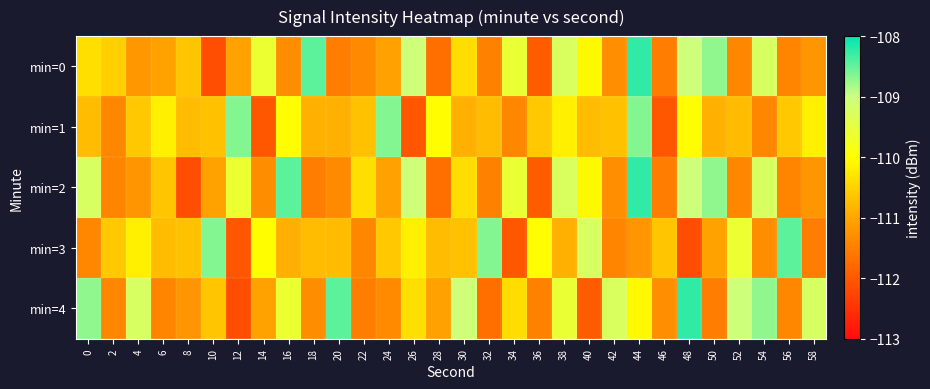

Reading left to right, list all the values displayed in this chart.

min=0: 0=-110.3	2=-110.5	4=-111.2	6=-111.0	8=-110.6	10=-112.1	12=-111.0	14=-109.6	16=-111.3	18=-108.5	20=-111.5	22=-111.4	24=-111.1	26=-109.1	28=-111.7	30=-110.4	32=-111.5	34=-109.6	36=-112.0	38=-109.3	40=-110.1	42=-111.3	44=-108.2	46=-111.5	48=-109.1	50=-108.7	52=-111.4	54=-109.2	56=-111.4	58=-111.2
min=1: 0=-110.7	2=-111.4	4=-110.6	6=-110.2	8=-110.7	10=-110.7	12=-108.6	14=-112.0	16=-110.0	18=-110.9	20=-110.9	22=-110.7	24=-108.6	26=-112.0	28=-110.0	30=-110.9	32=-110.7	34=-111.4	36=-110.6	38=-110.2	40=-110.7	42=-110.7	44=-108.6	46=-112.0	48=-110.0	50=-110.9	52=-110.7	54=-111.4	56=-110.6	58=-110.2
min=2: 0=-109.2	2=-111.4	4=-111.2	6=-110.6	8=-112.1	10=-111.0	12=-109.6	14=-111.3	16=-108.5	18=-111.5	20=-111.4	22=-110.3	24=-111.1	26=-109.1	28=-111.7	30=-110.4	32=-111.5	34=-109.6	36=-112.0	38=-109.3	40=-110.1	42=-111.3	44=-108.2	46=-111.5	48=-109.1	50=-108.7	52=-111.4	54=-109.2	56=-111.4	58=-111.2
min=3: 0=-111.4	2=-110.6	4=-110.2	6=-110.7	8=-110.7	10=-108.6	12=-112.0	14=-110.0	16=-110.9	18=-110.7	20=-110.7	22=-111.4	24=-110.6	26=-110.2	28=-110.7	30=-110.7	32=-108.6	34=-112.0	36=-110.0	38=-110.9	40=-109.2	42=-111.4	44=-111.2	46=-110.6	48=-112.1	50=-111.0	52=-109.6	54=-111.3	56=-108.5	58=-111.5
min=4: 0=-108.7	2=-111.4	4=-109.2	6=-111.4	8=-111.2	10=-110.6	12=-112.1	14=-111.0	16=-109.6	18=-111.3	20=-108.5	22=-111.5	24=-111.4	26=-110.3	28=-111.1	30=-109.1	32=-111.7	34=-110.4	36=-111.5	38=-109.6	40=-112.0	42=-109.3	44=-110.1	46=-111.3	48=-108.2	50=-111.5	52=-109.1	54=-108.7	56=-111.4	58=-109.2